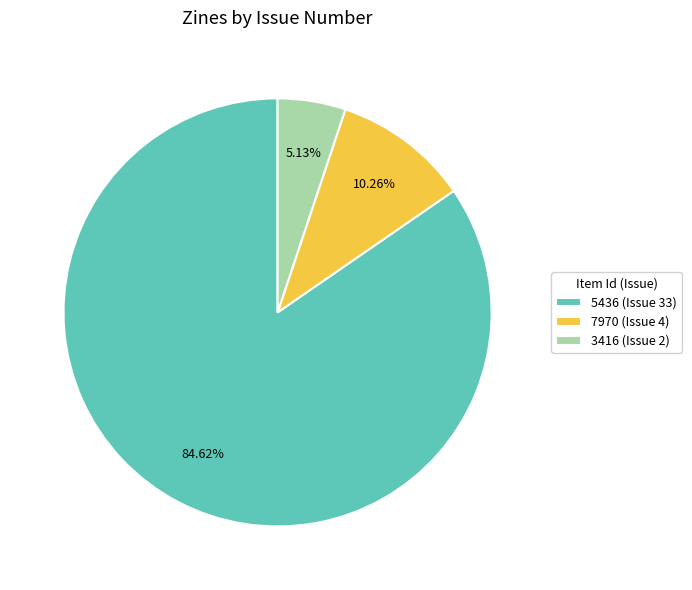

To the nearest percent, what is the average slice percentage?

33%